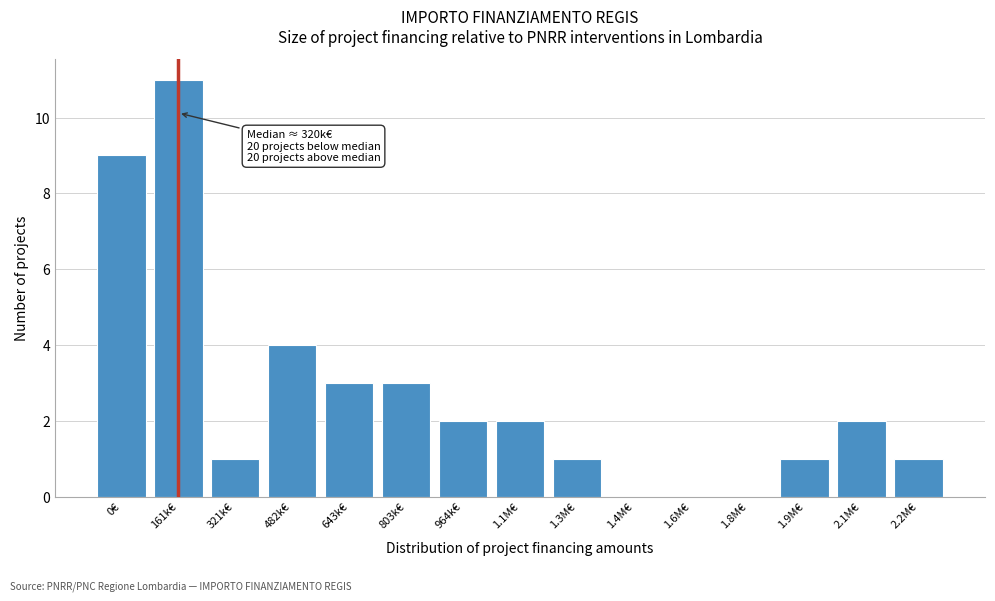

Reading right to left, extract all data points from this chart.

2.2M€=1	2.1M€=2	1.9M€=1	1.8M€=0	1.6M€=0	1.4M€=0	1.3M€=1	1.1M€=2	964k€=2	803k€=3	643k€=3	482k€=4	321k€=1	161k€=11	0€=9